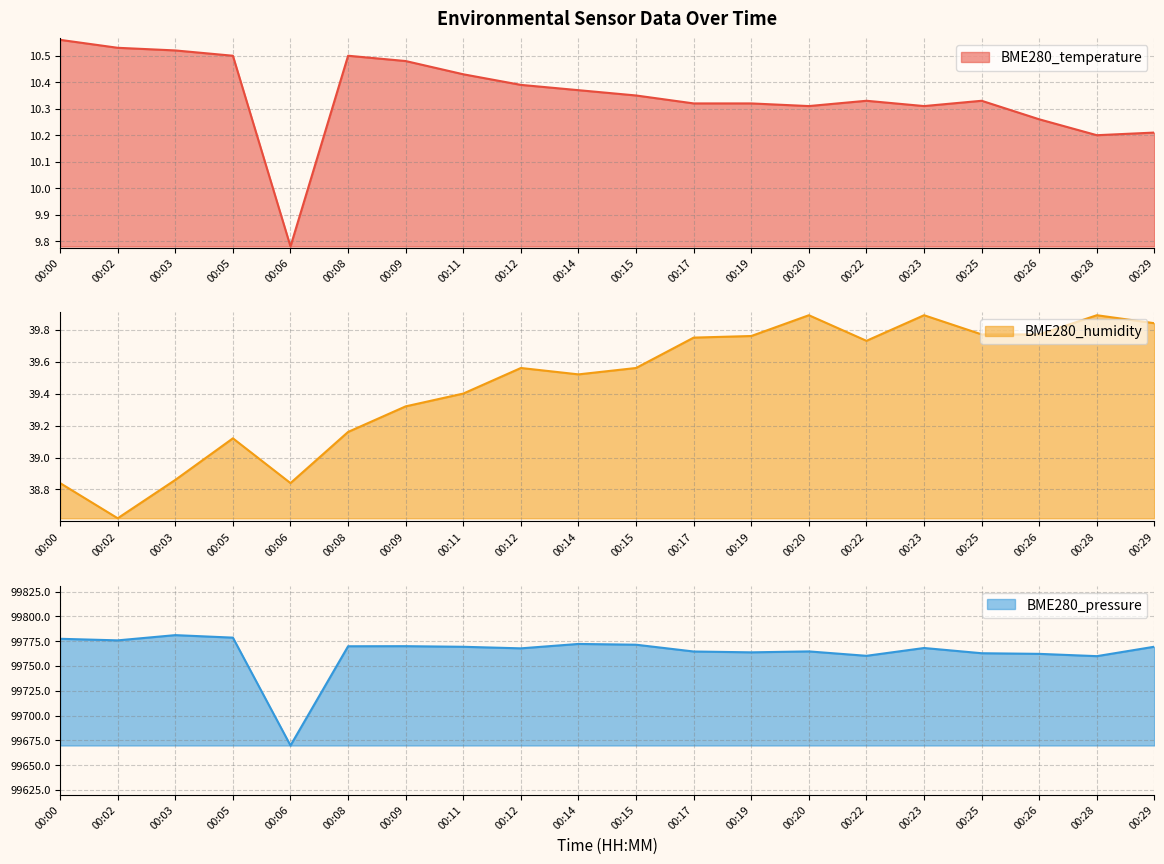

What is the maximum value shown in the chart?

99781.2